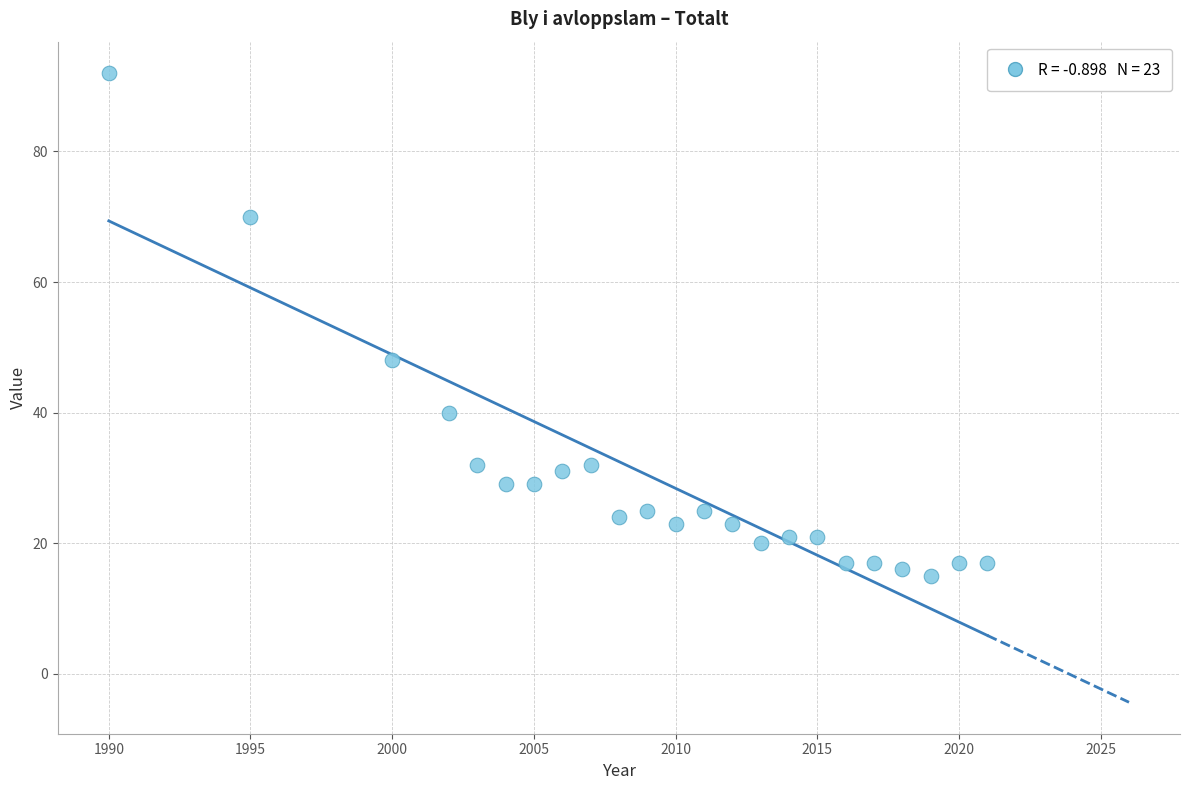

What is the range of Y values (max minus min)?

77